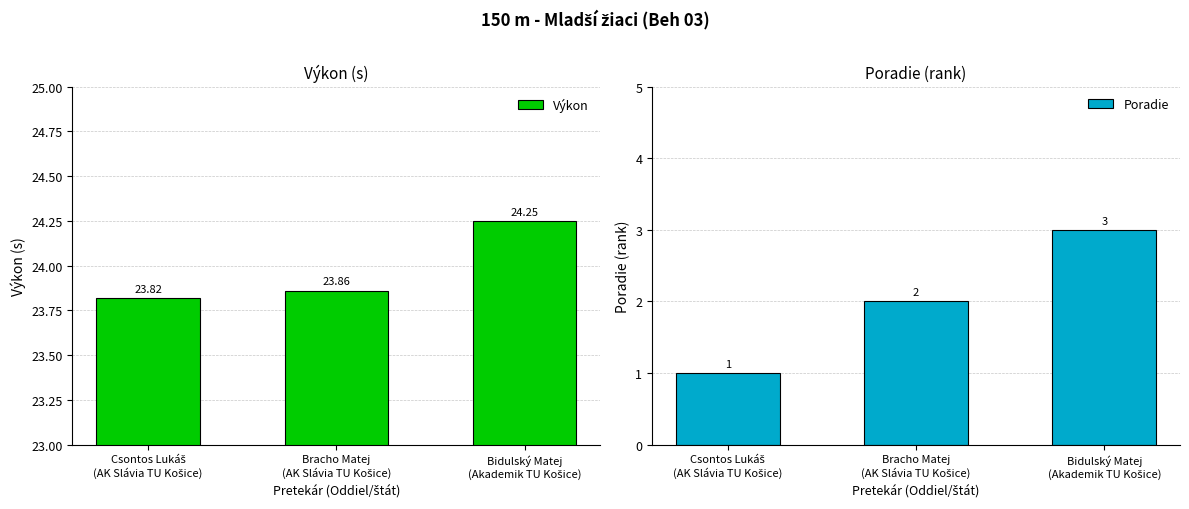

What is the label of the 2nd bar from the left?

Bracho Matej
(AK Slávia TU Košice)